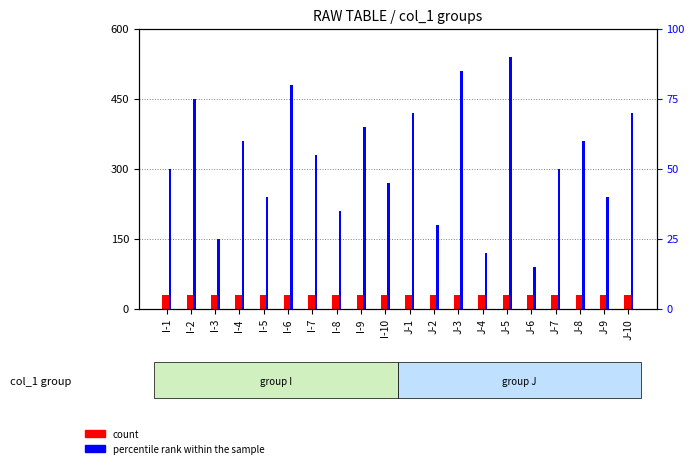

What is the sum of all percentile rank within the sample values?

1060